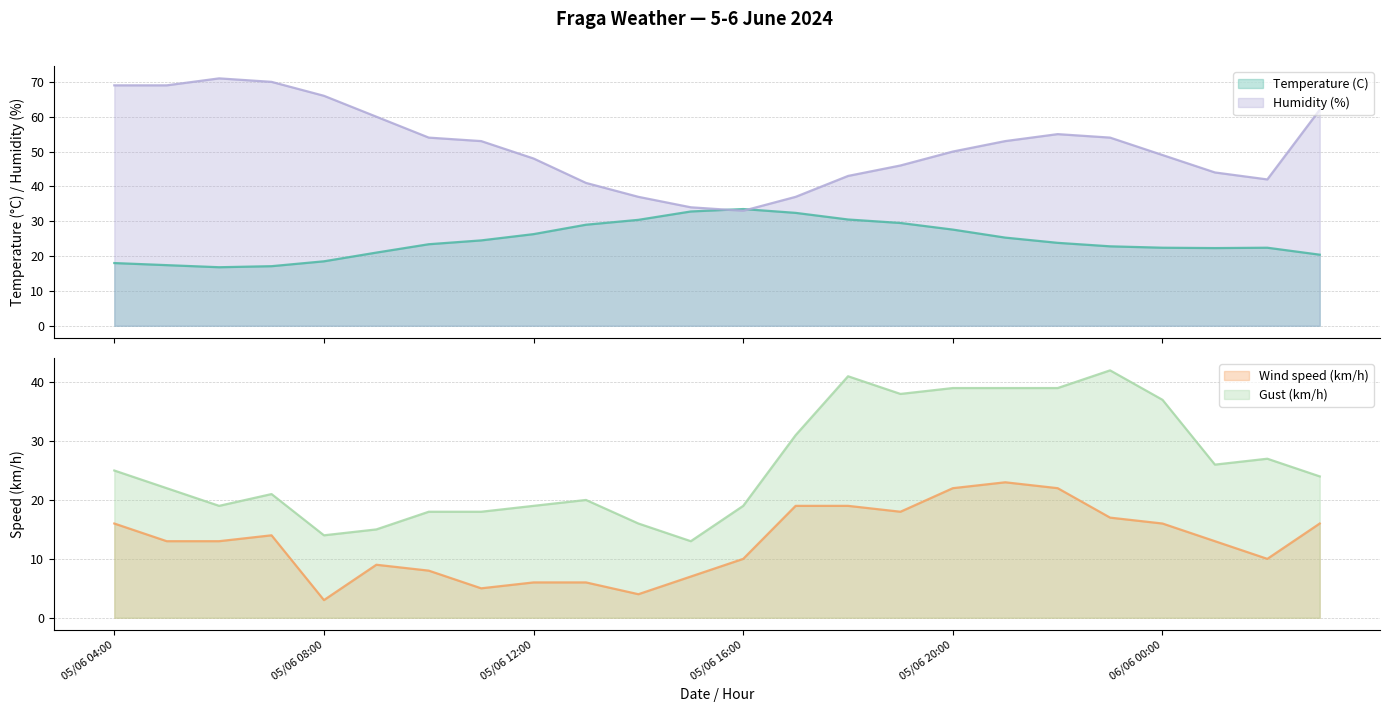

What position from the left is 06/06 02:00?

23